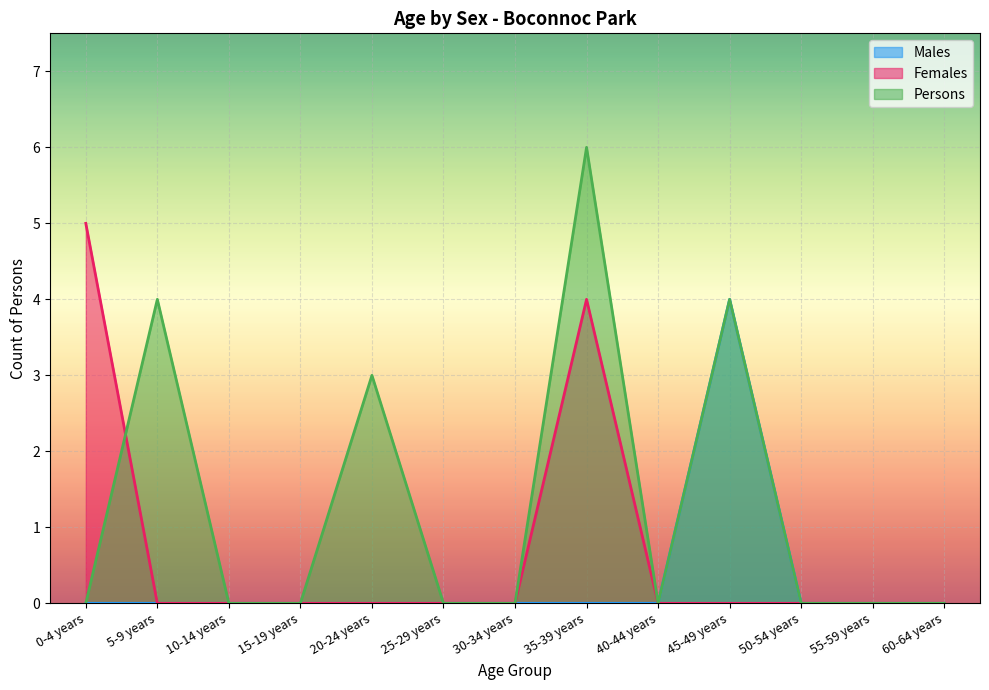

The Males series shows 2 at 50-54 years. True or false?

False